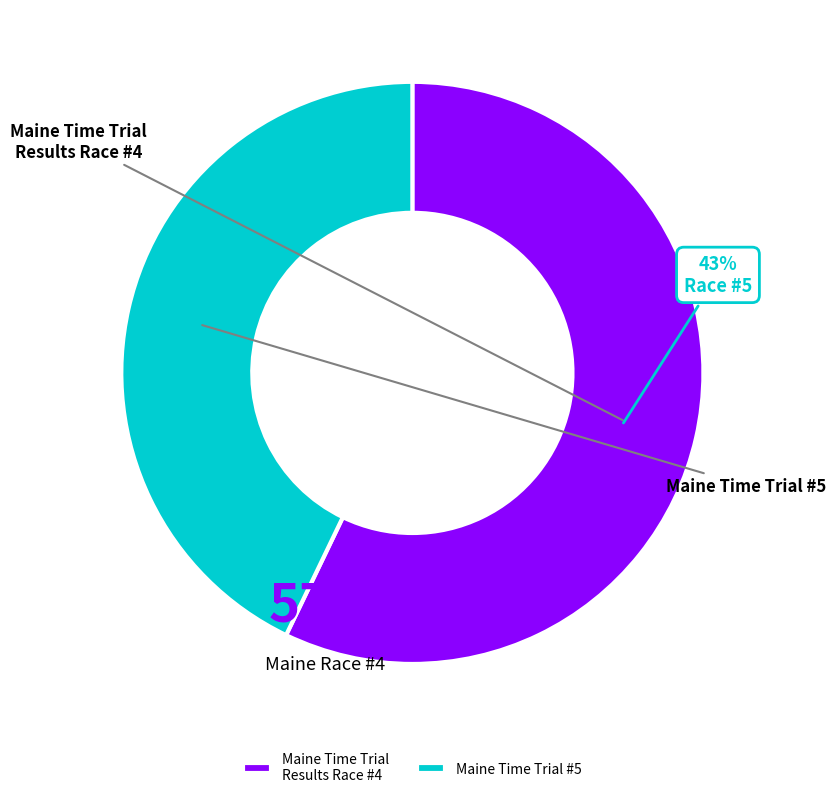

Is Maine Time Trial #5 the majority of the pie?

No